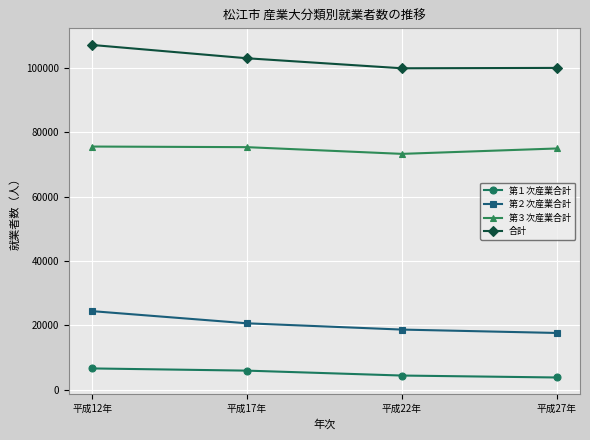

At which label does 第２次産業合計 first exceed 20622?

平成12年